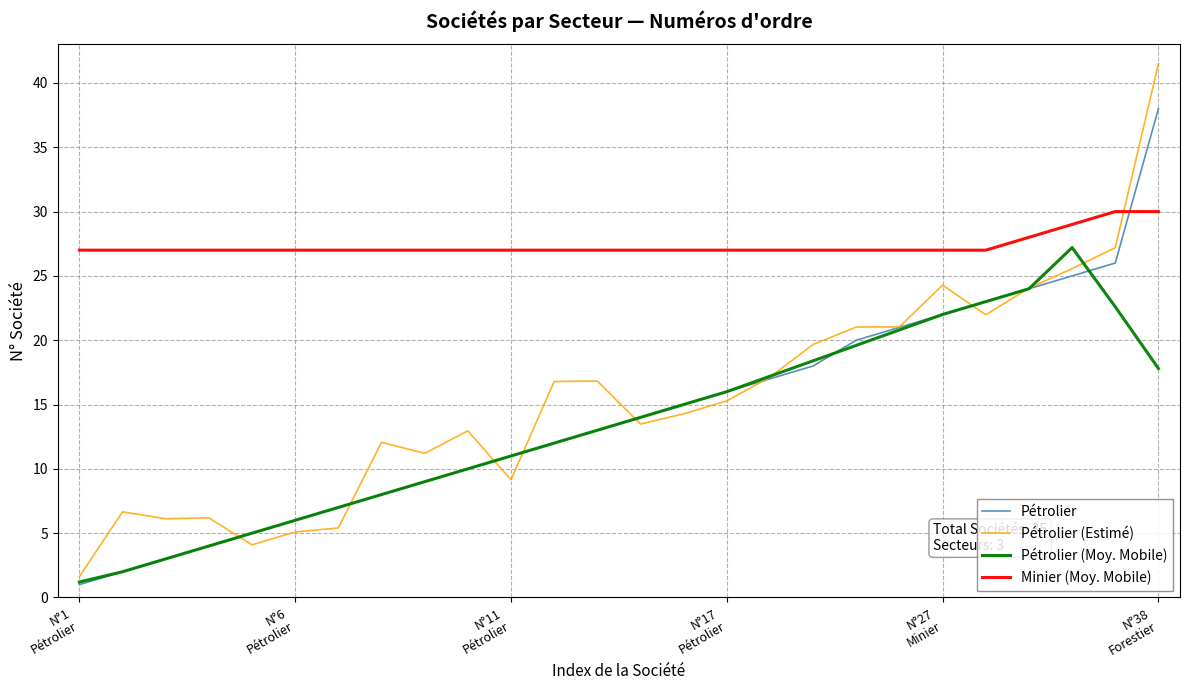

What is the greatest value displayed?

41.5